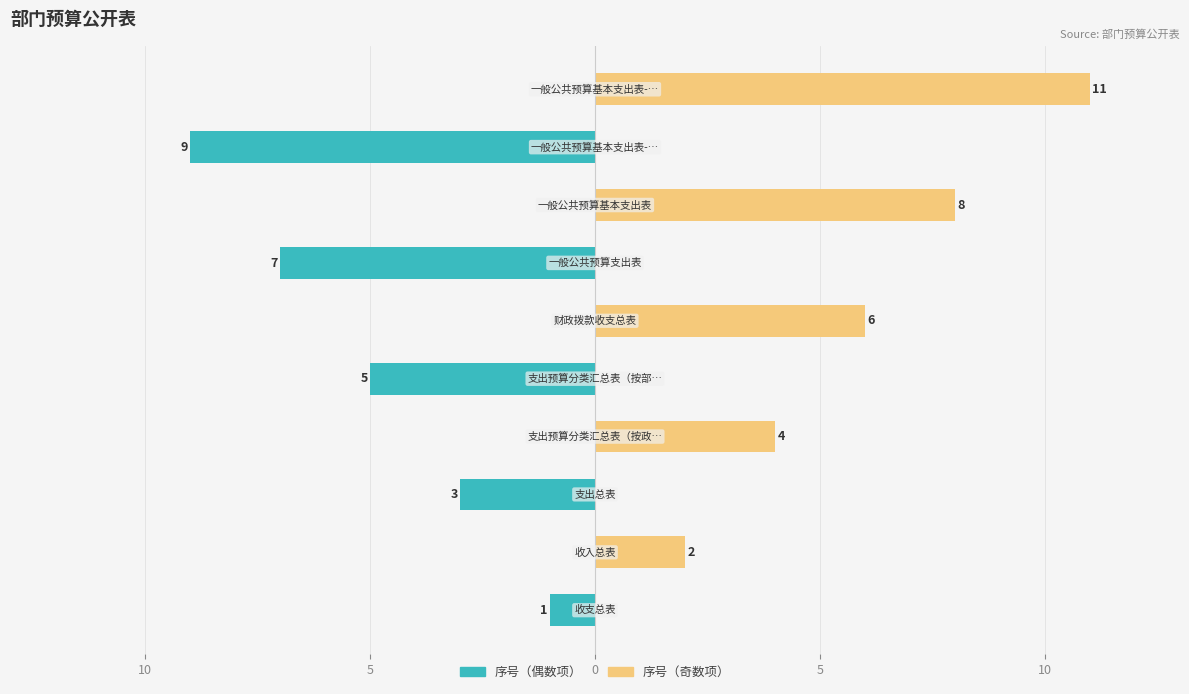

Which series has the largest total across all categories?

序号（奇数项）